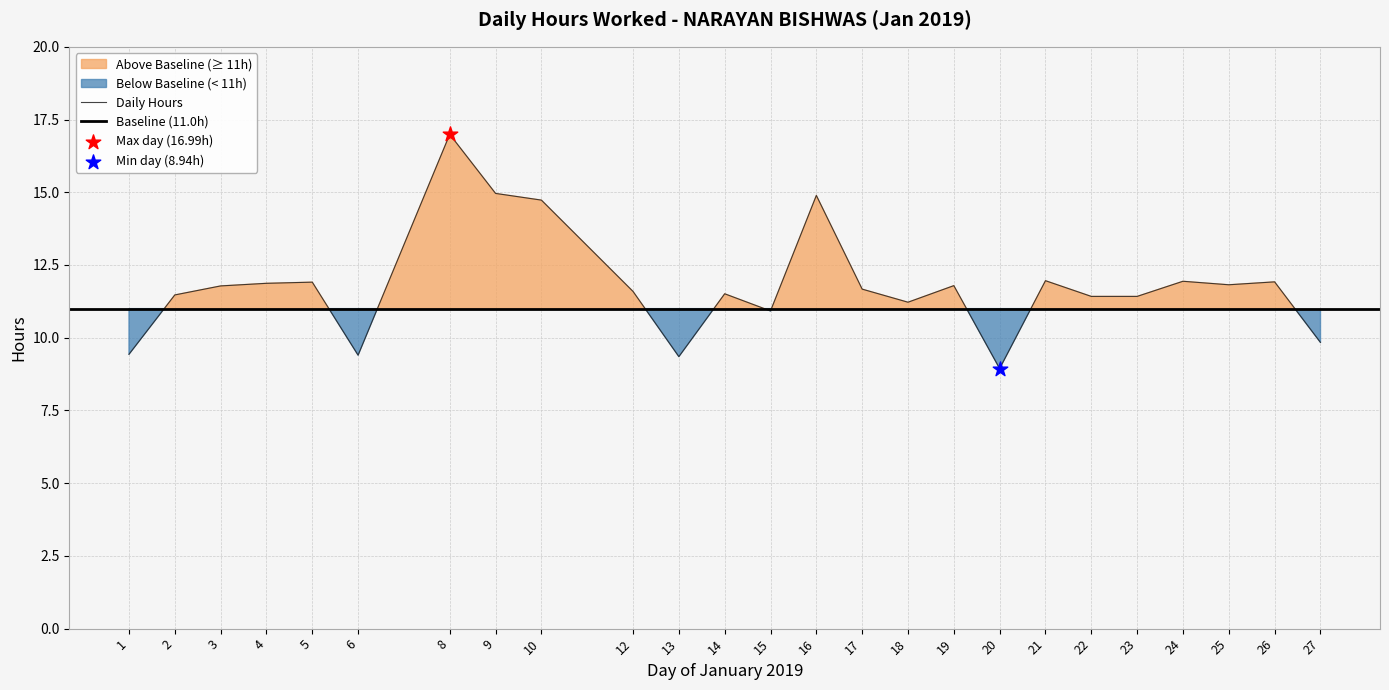

What is the ratio of the value at 6 to the value at 18?

0.8